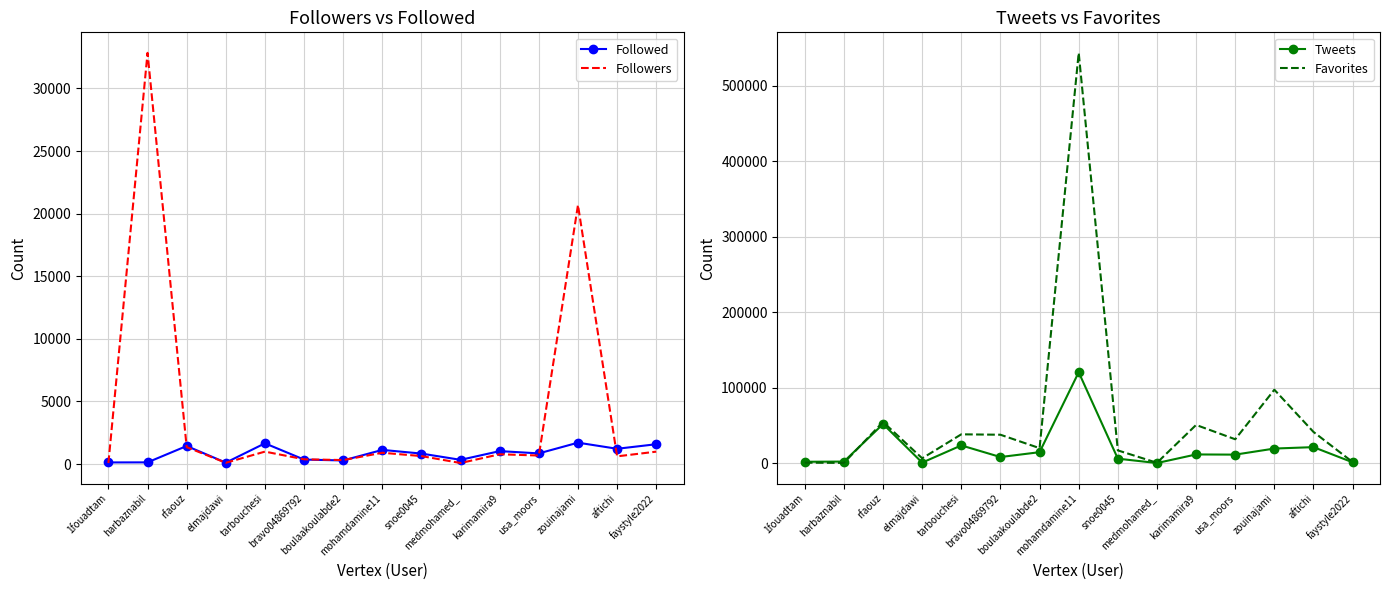

At which label does Tweets reach its peak?

mohamdamine11